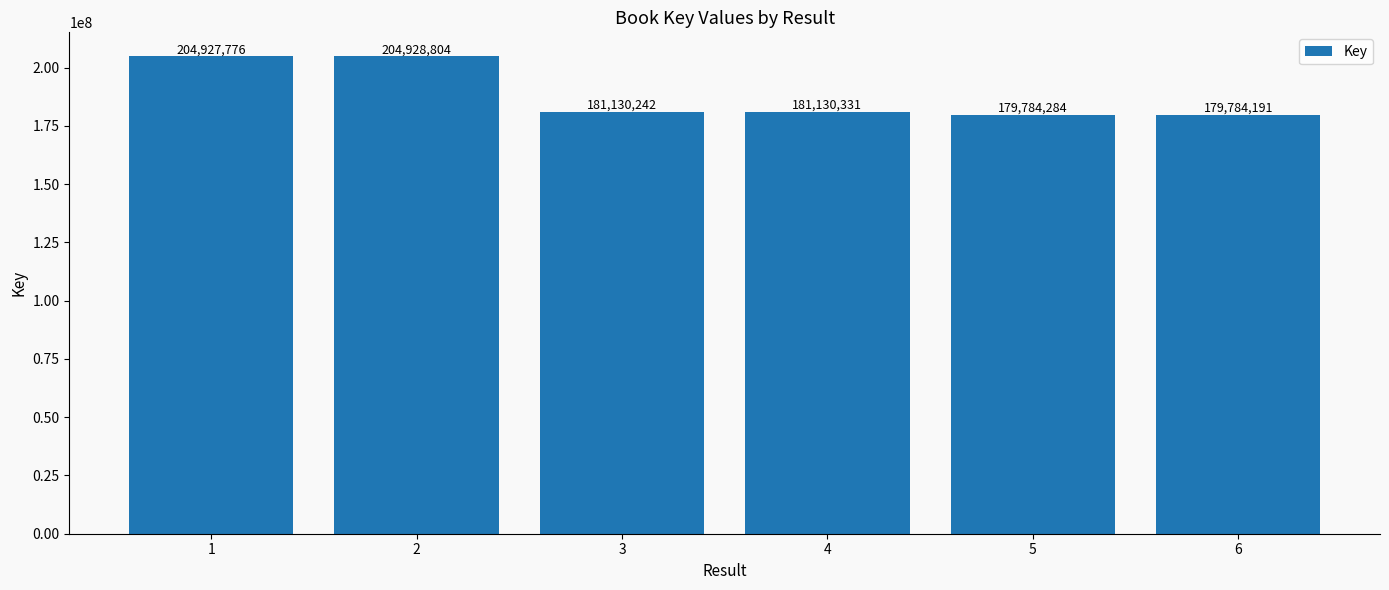

What is the minimum value shown in the chart?

179784191